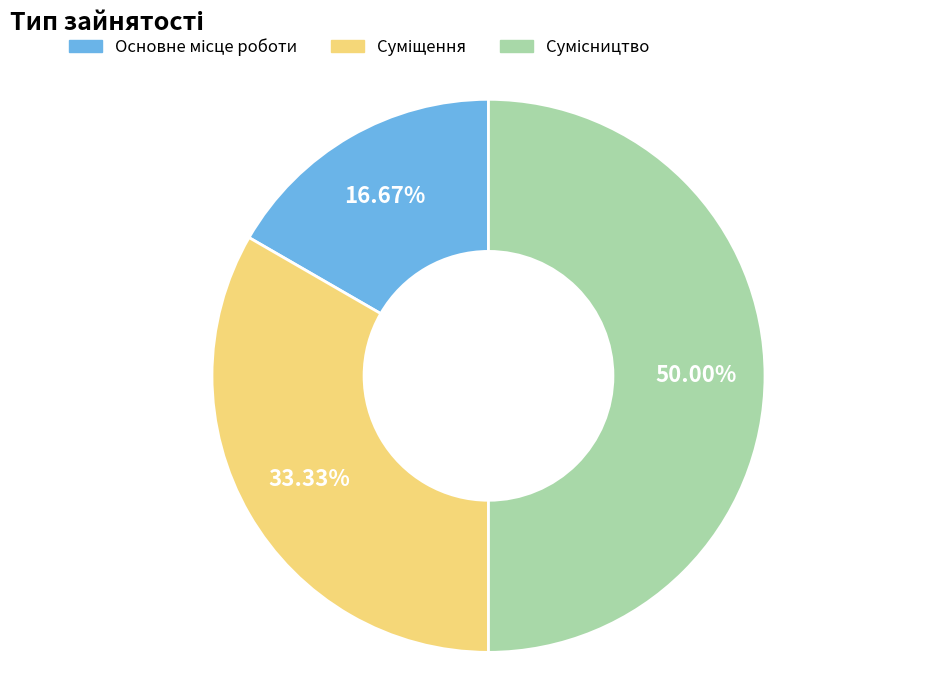

How many slices are in this pie chart?

3